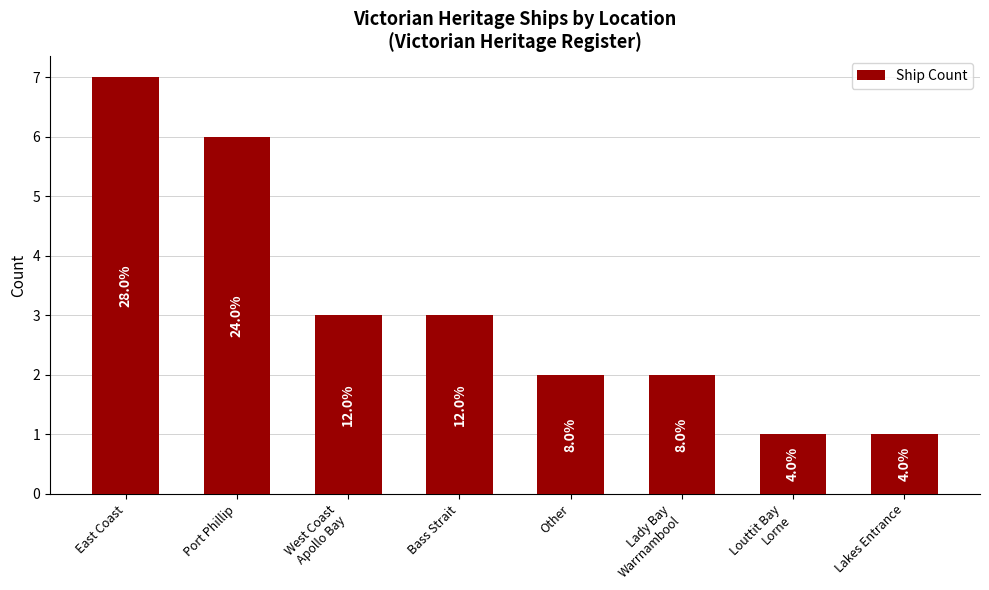

What position from the right is Lakes Entrance?

1